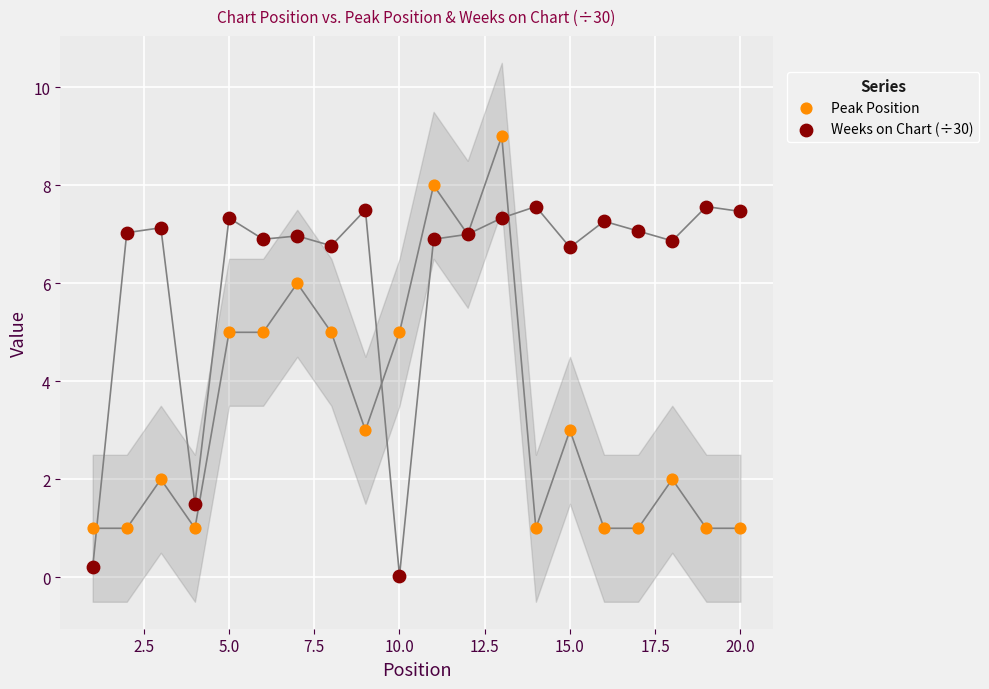

Which series has the widest spread of Y values?

Peak Position